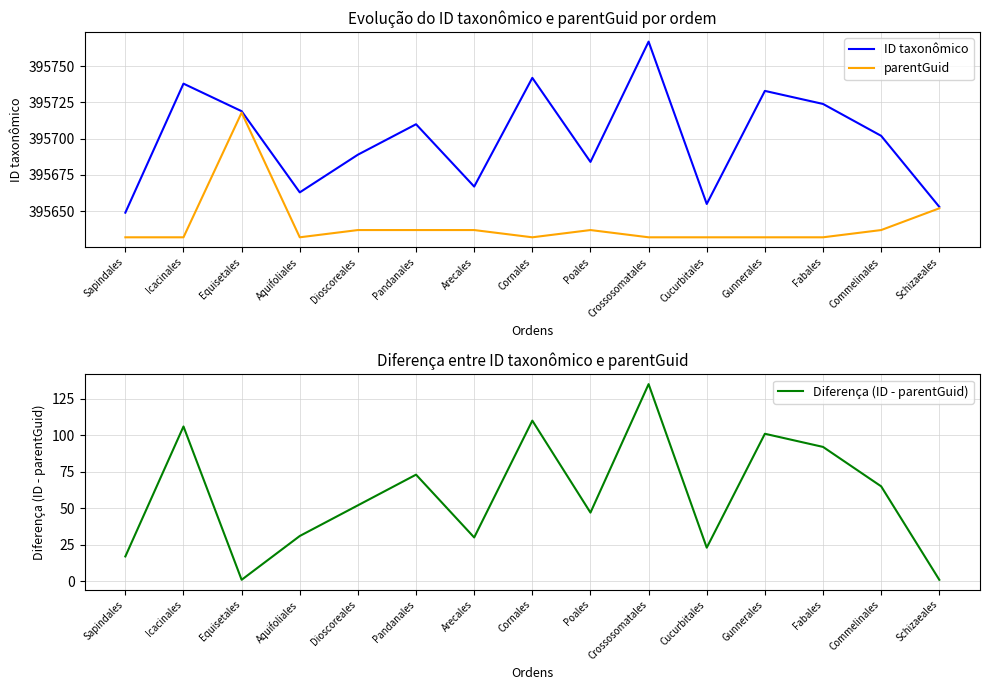

Which has a higher value, Schizaeales or Fabales?

Fabales